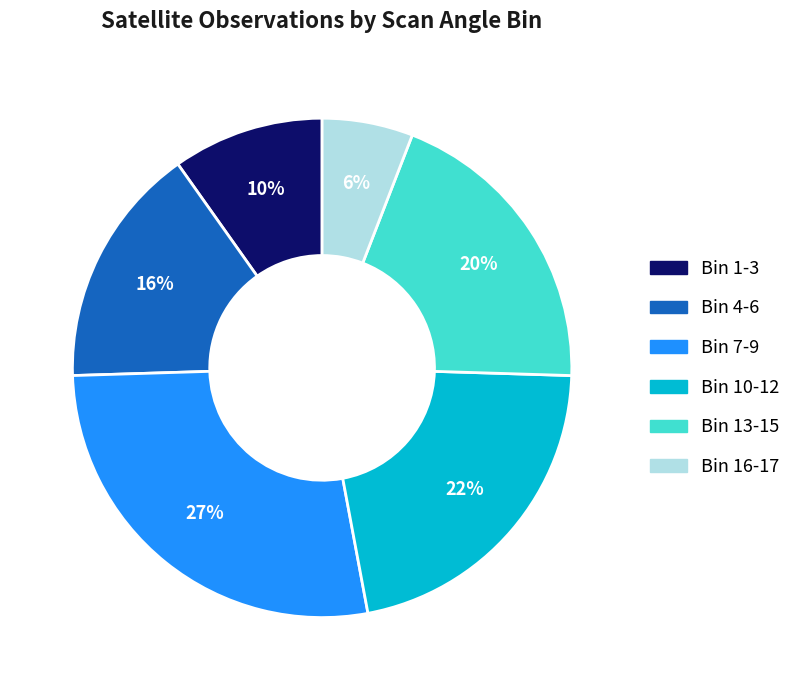

To the nearest percent, what is the combined percentage of Bin 7-9 and Bin 1-3?

37%